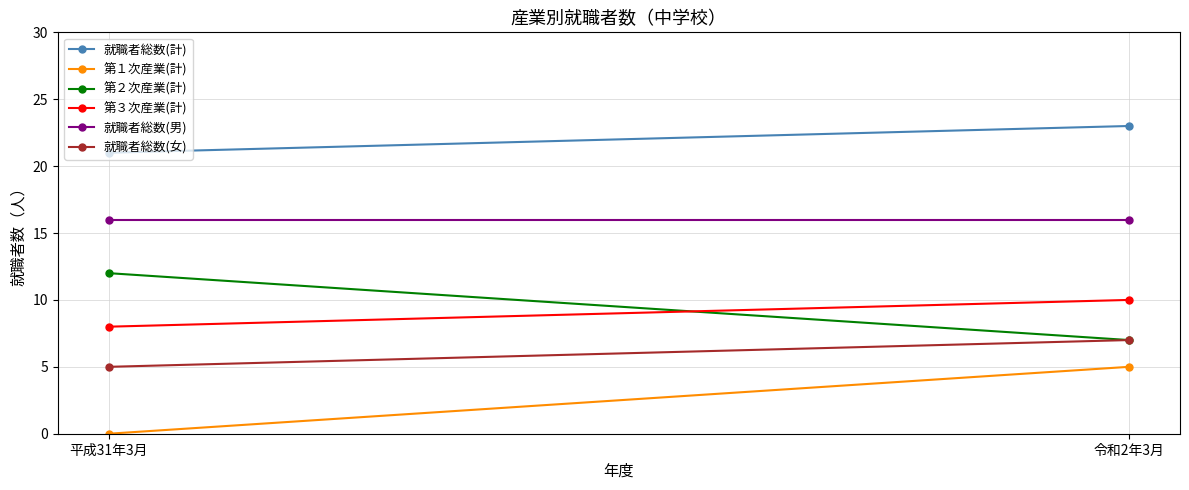

Which series changed the most between 平成31年3月 and 令和2年3月?

第１次産業(計)